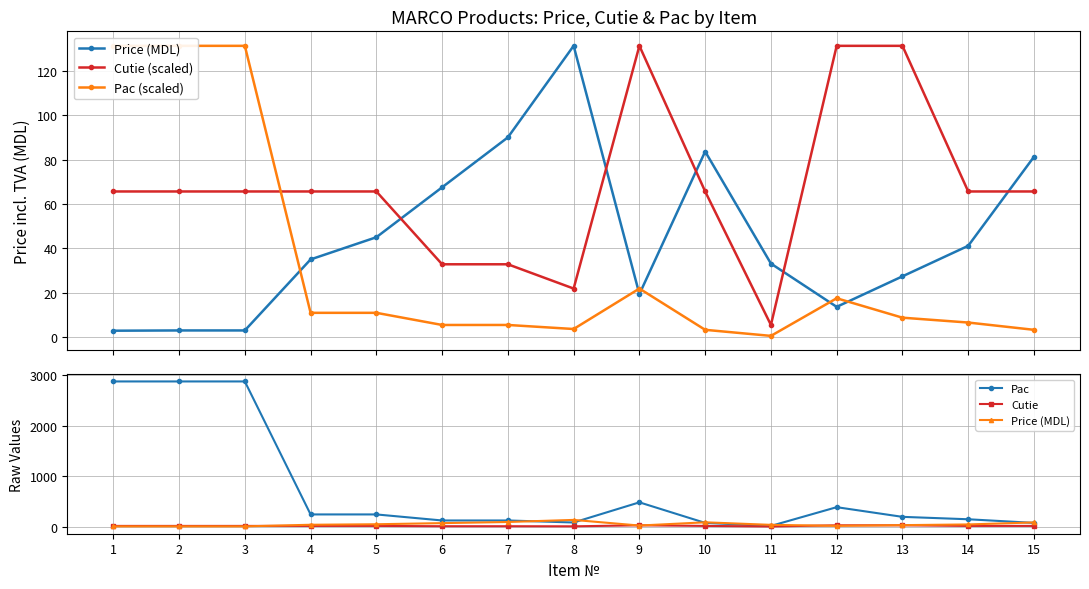

Between 9 and 11, which series saw the biggest shift?

Pac